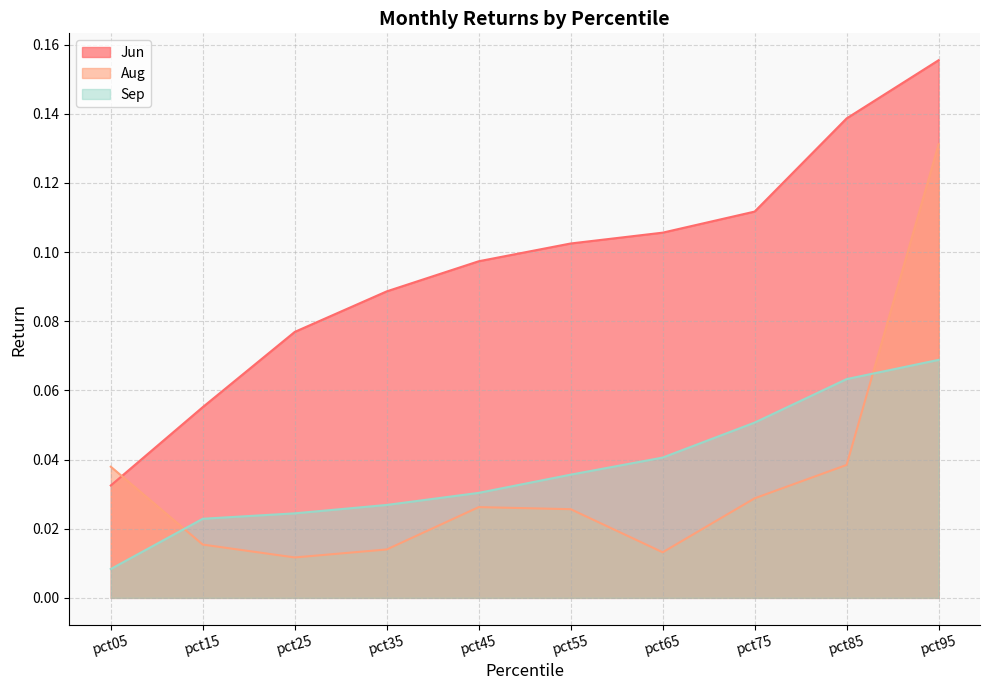

Reading left to right, transcribe all the data shown in this chart.

Jun: 0.0	0.1	0.1	0.1	0.1	0.1	0.1	0.1	0.1	0.2
Aug: 0.0	0.0	0.0	0.0	0.0	0.0	0.0	0.0	0.0	0.1
Sep: 0.0	0.0	0.0	0.0	0.0	0.0	0.0	0.1	0.1	0.1